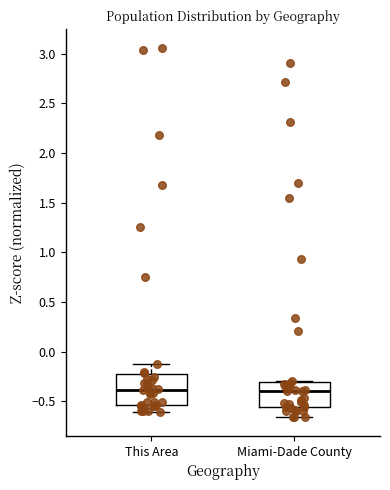

Comparing the boxes themselves (not the whiskers), which one is the tallest?

This Area